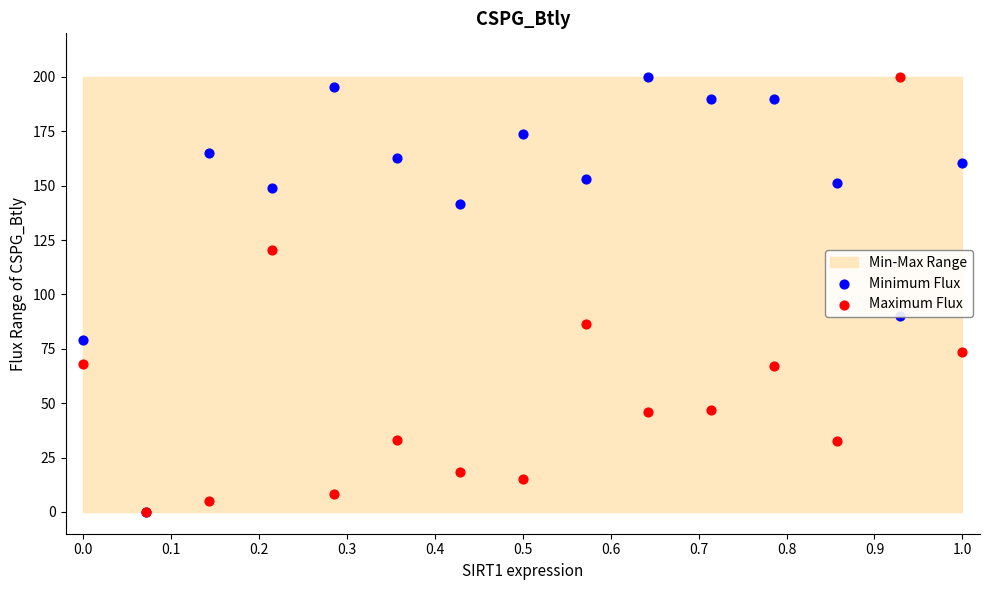

Which series reaches the maximum Y coordinate?

Minimum Flux